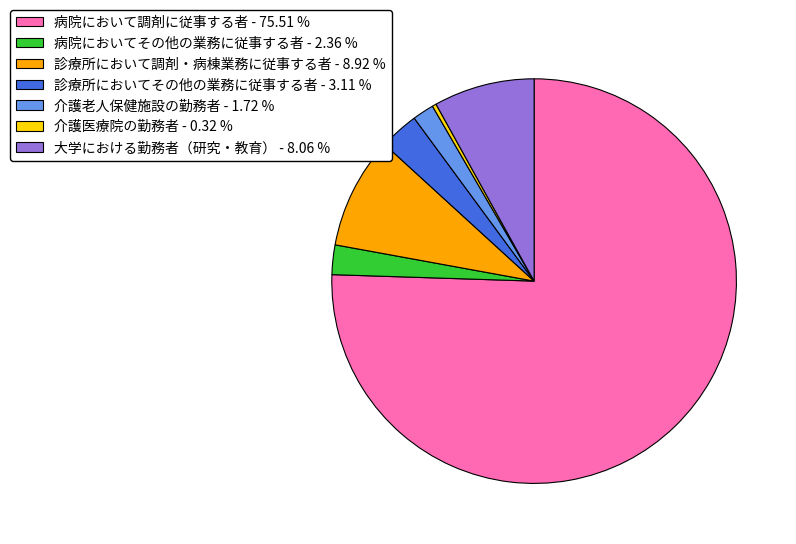

Is the sum of 病院において調剤に従事する者 - 75.51 % and 介護医療院の勤務者 - 0.32 % greater than half?

Yes